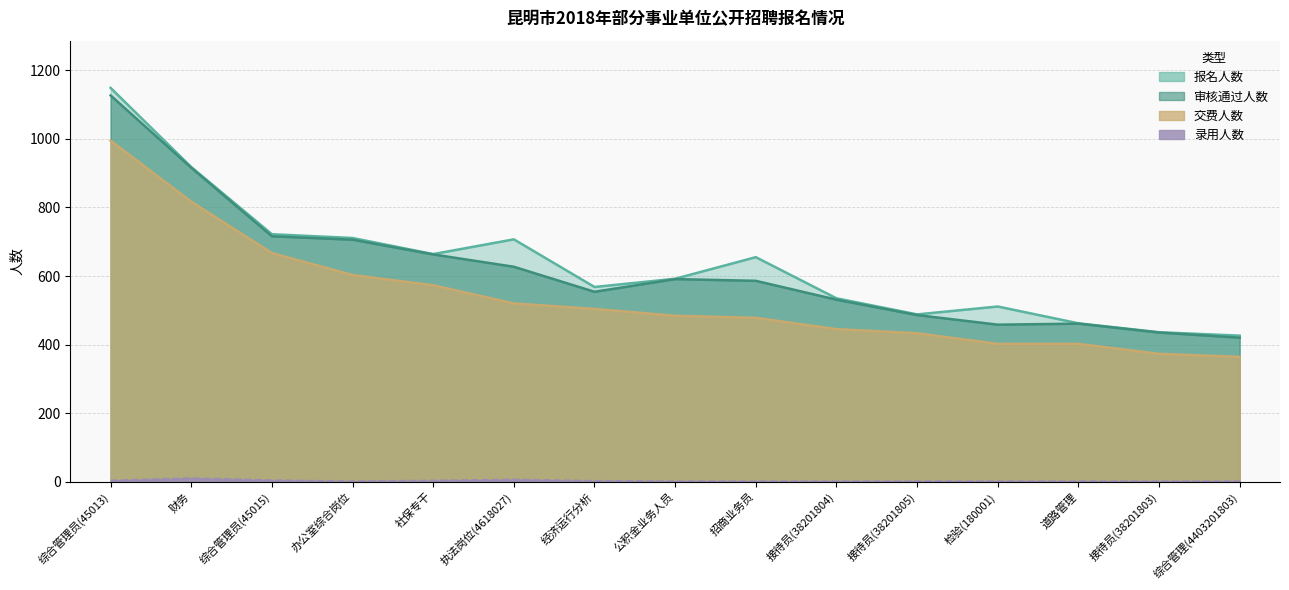

Reading right to left, what are all the values shown in this chart?

报名人数: 426	436	462	511	488	535	655	592	568	707	664	711	722	918	1149
审核通过人数: 420	435	461	458	486	531	586	591	554	627	663	706	716	916	1127
交费人数: 364	373	402	402	433	445	478	484	504	520	573	603	667	817	995
录用人数: 1	1	1	1	1	1	1	1	2	6	3	1	4	10	3